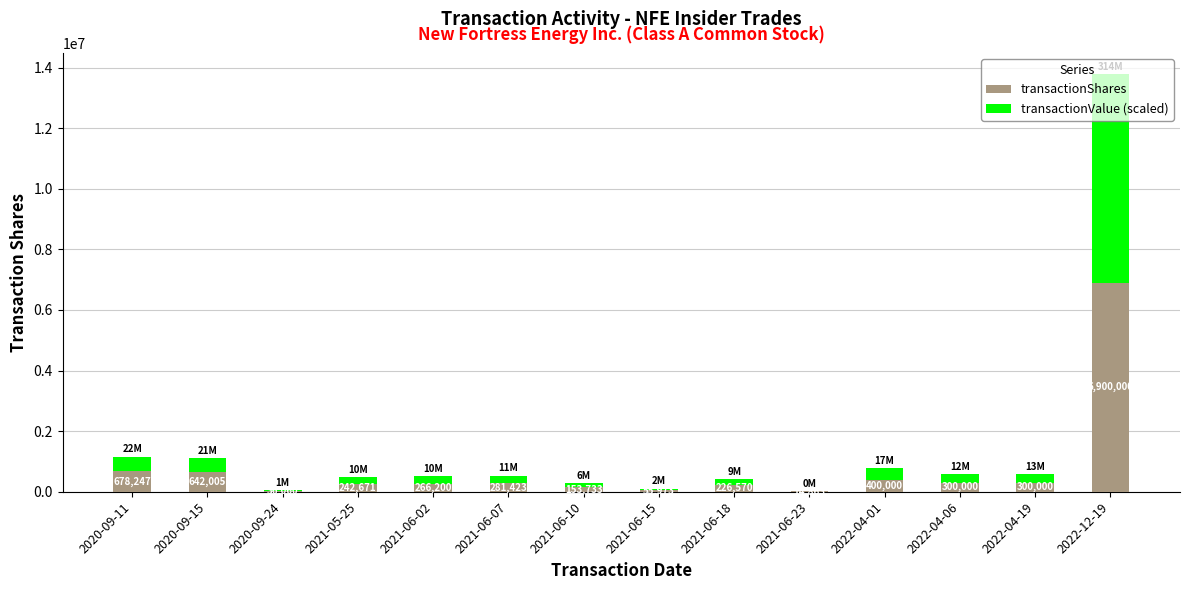

Count the number of categories in the chart.

14